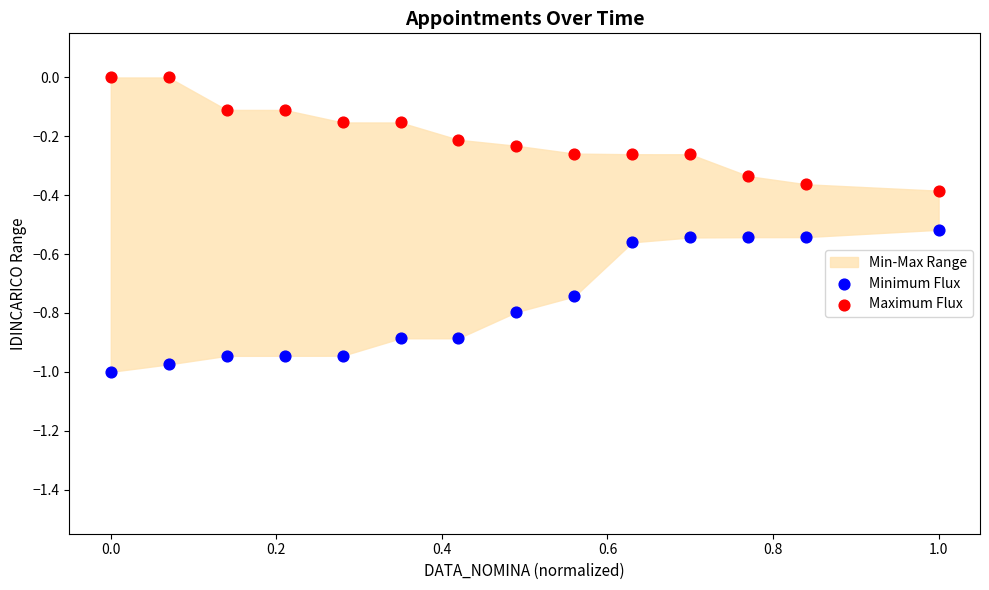

Across all data points, what is the range of X values (max minus min)?

1.0